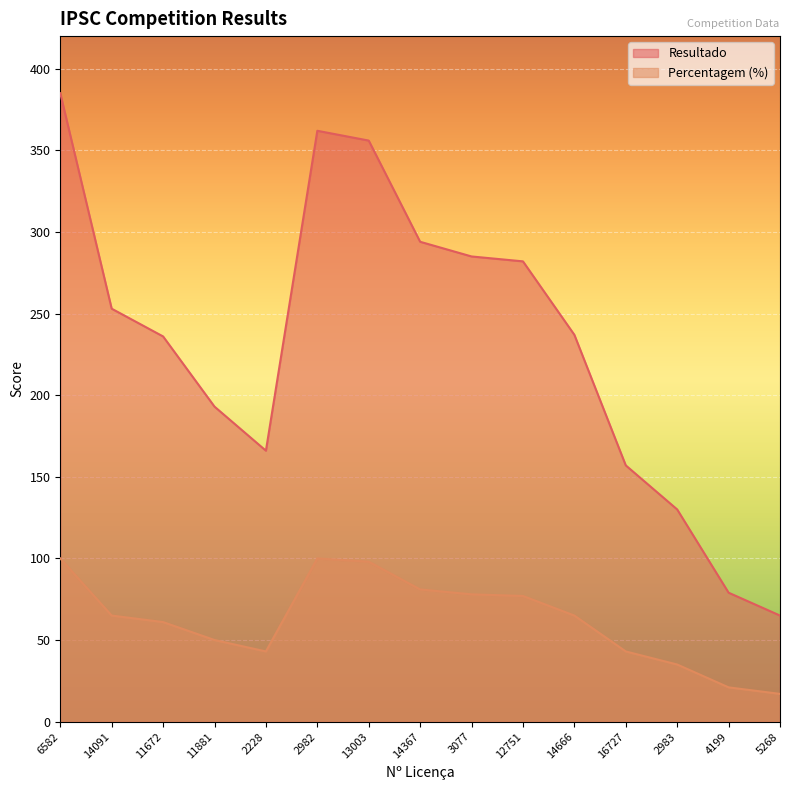

True or false: Percentagem and Resultado intersect in this chart.

False